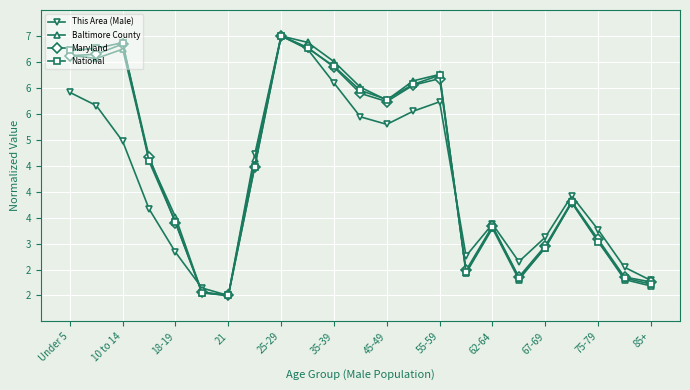

Which category has the highest value in the This Area (Male) series?

25-29